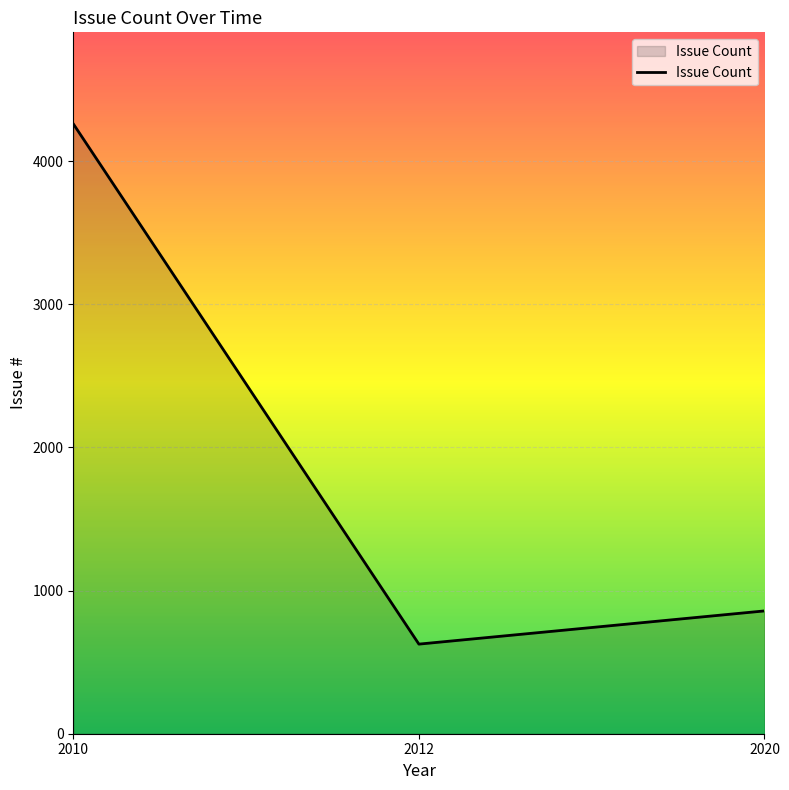

Between 2012 and 2020, which is larger?

2020